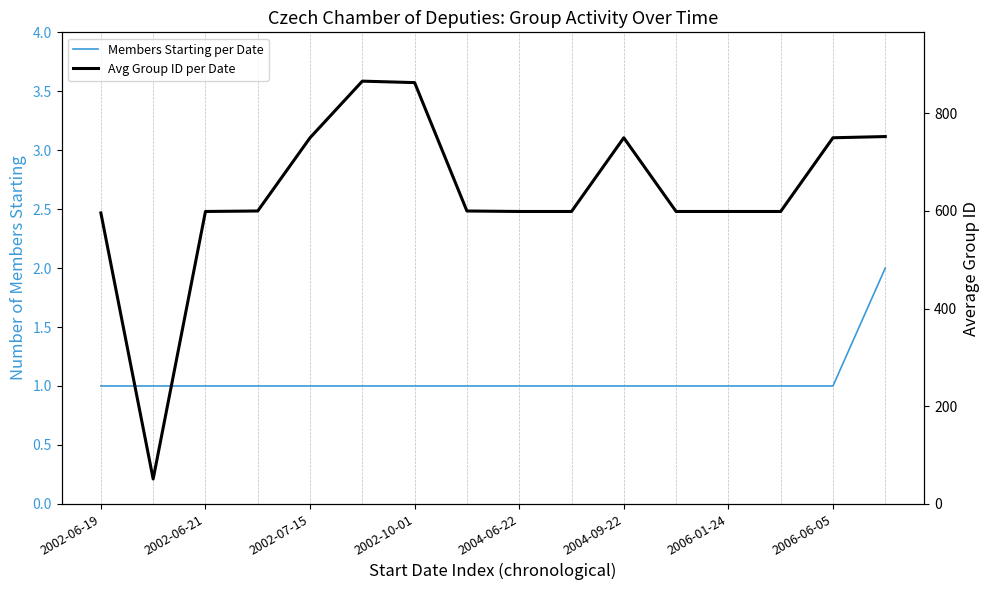

What position from the left is 2004-09-22?

11